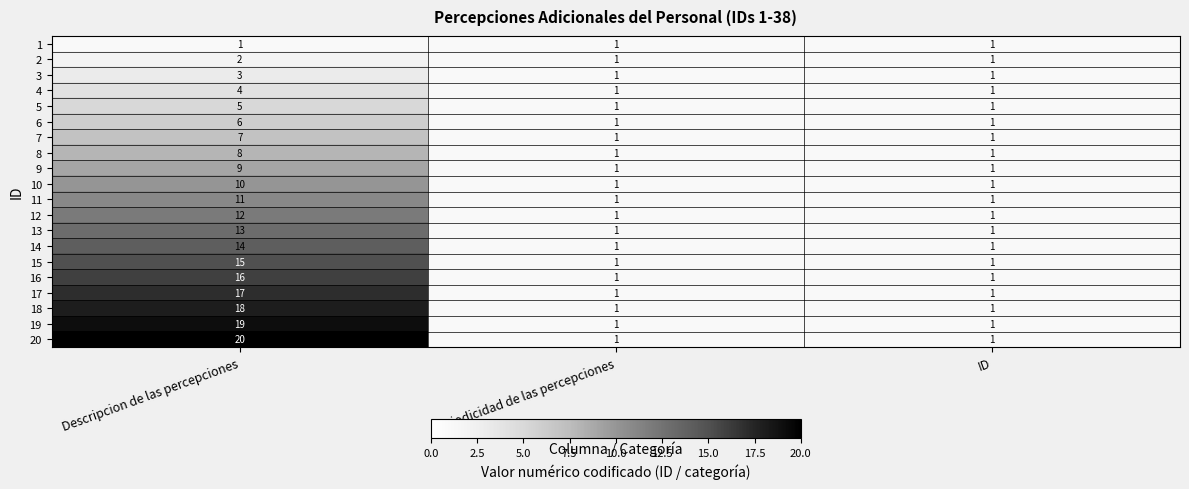

At which category is the sum across all series the highest?

Descripcion de las percepciones